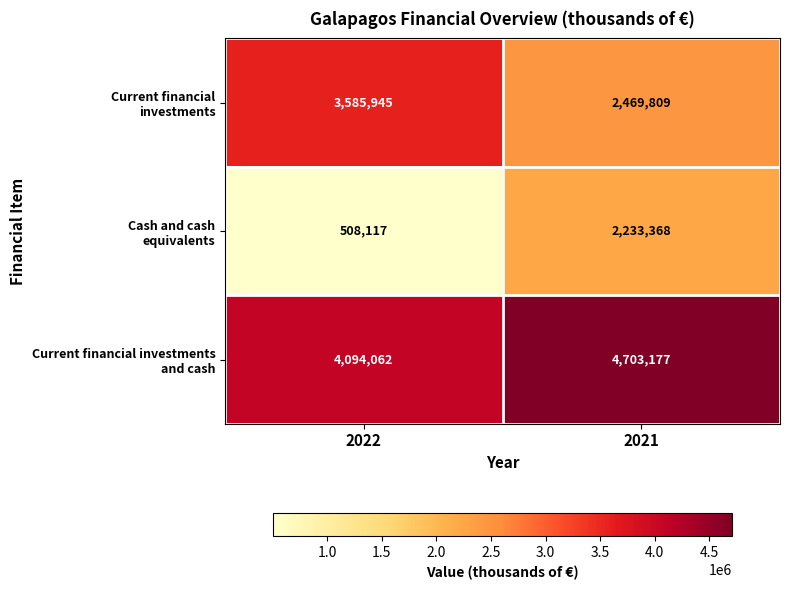

At which category is the sum across all series the highest?

2021